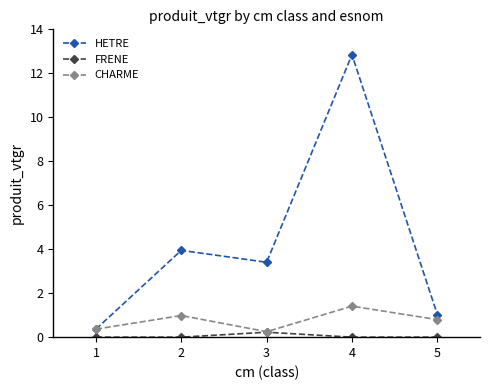

How many interior local valleys does the HETRE series have?

1